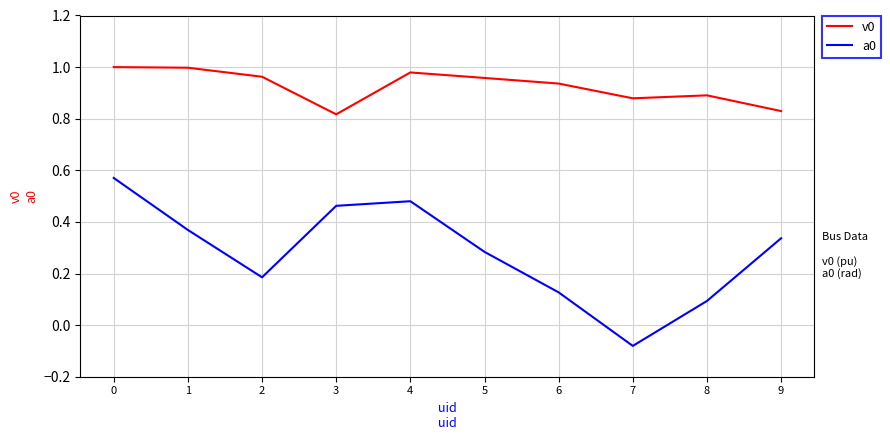

List the series in order of their overall mean, highest first.

v0, a0